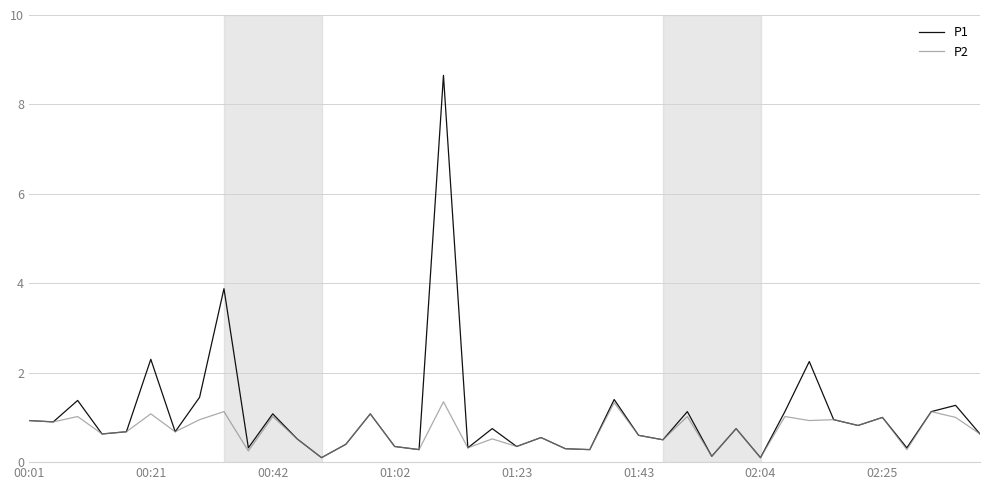

List the series in order of their peak value, highest first.

P1, P2